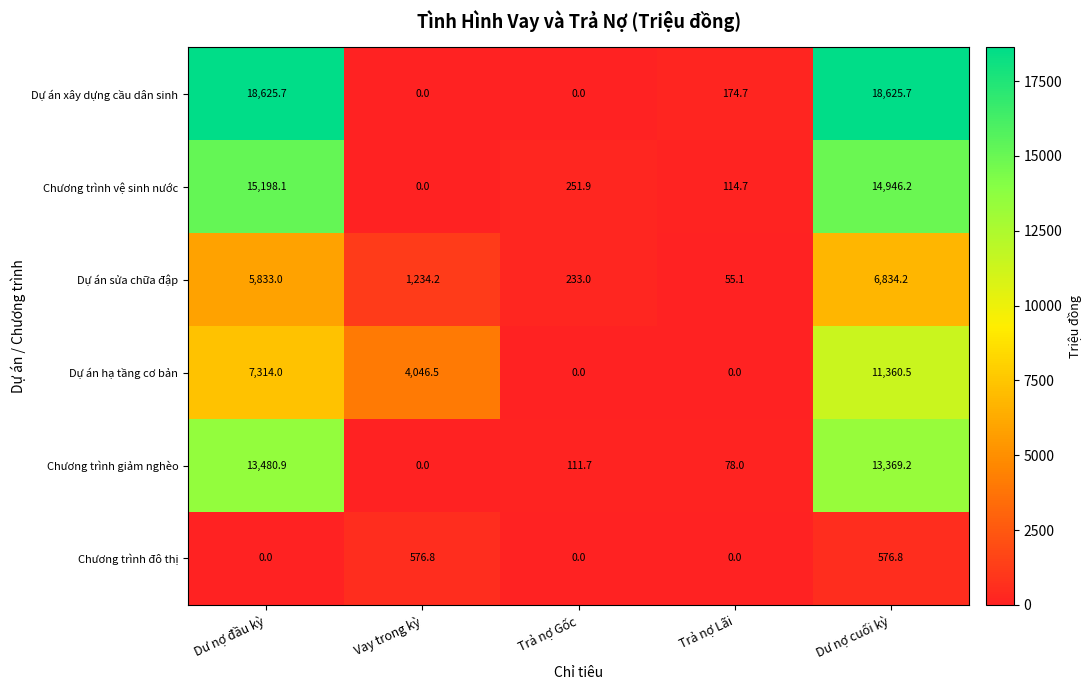

Reading left to right, what are all the values shown in this chart?

Dự án xây dựng cầu dân sinh: Dư nợ đầu kỳ=18625.7	Vay trong kỳ=0.0	Trả nợ Gốc=0.0	Trả nợ Lãi=174.7	Dư nợ cuối kỳ=18625.7
Chương trình vệ sinh nước: Dư nợ đầu kỳ=15198.1	Vay trong kỳ=0.0	Trả nợ Gốc=251.9	Trả nợ Lãi=114.7	Dư nợ cuối kỳ=14946.2
Dự án sửa chữa đập: Dư nợ đầu kỳ=5833.0	Vay trong kỳ=1234.2	Trả nợ Gốc=233.0	Trả nợ Lãi=55.1	Dư nợ cuối kỳ=6834.2
Dự án hạ tầng cơ bản: Dư nợ đầu kỳ=7314.0	Vay trong kỳ=4046.5	Trả nợ Gốc=0.0	Trả nợ Lãi=0.0	Dư nợ cuối kỳ=11360.5
Chương trình giảm nghèo: Dư nợ đầu kỳ=13480.9	Vay trong kỳ=0.0	Trả nợ Gốc=111.7	Trả nợ Lãi=78.0	Dư nợ cuối kỳ=13369.2
Chương trình đô thị: Dư nợ đầu kỳ=0.0	Vay trong kỳ=576.8	Trả nợ Gốc=0.0	Trả nợ Lãi=0.0	Dư nợ cuối kỳ=576.8